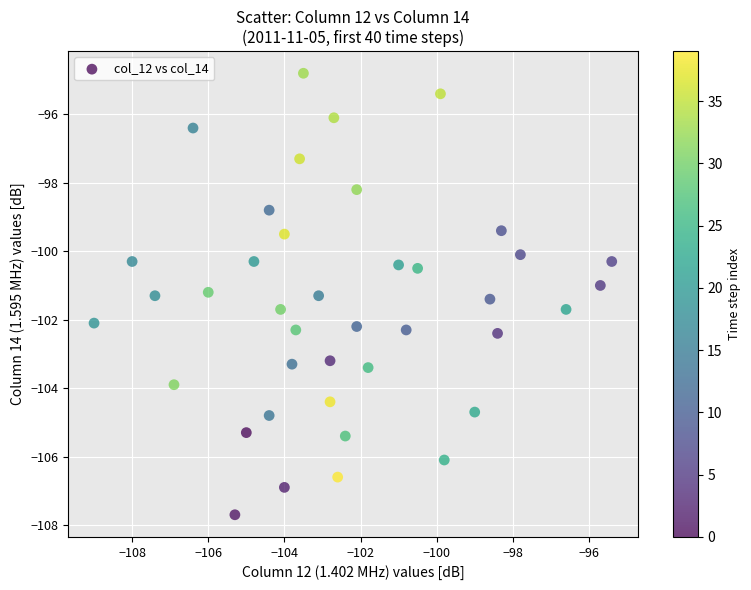

What is the range of Y values (max minus min)?

12.9